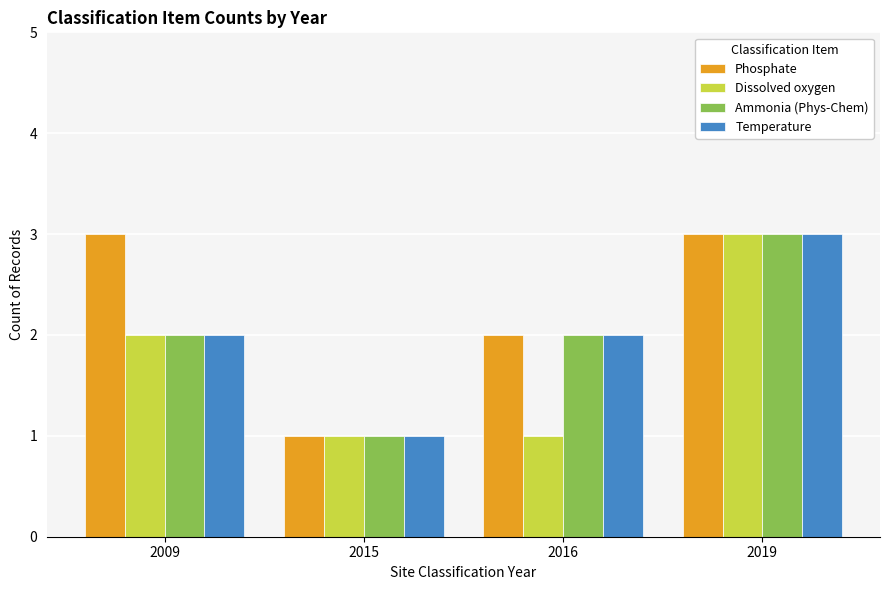

How many distinct data groups are displayed?

4